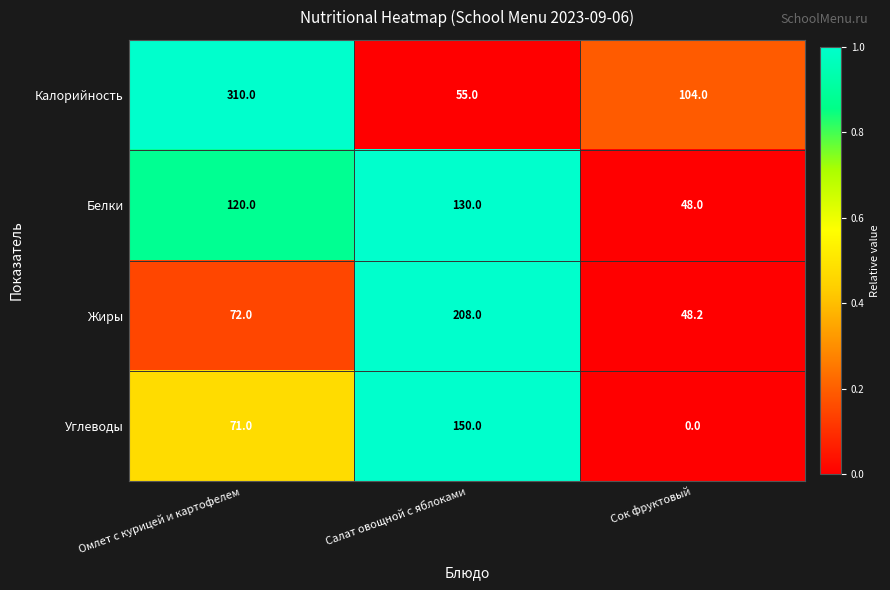

Which series has the widest spread of values?

Калорийность